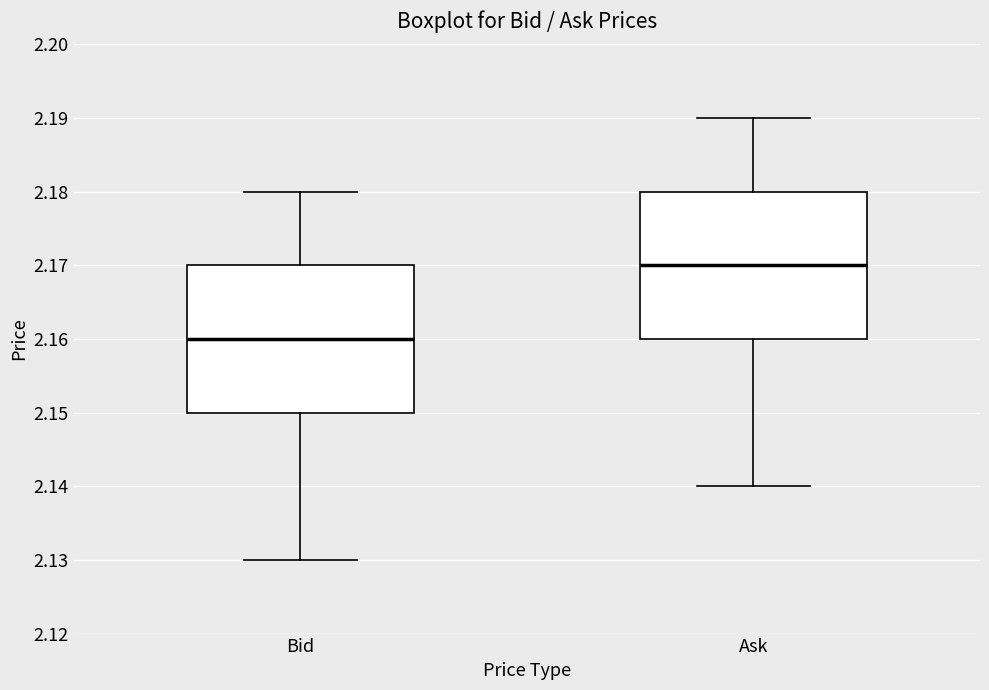

Reading left to right, transcribe this box plot: for each box, give where its median line is, the range the box spans, and where its two whiskers end, as read against the y-axis. The values are not printed on the chart, so give them approximately, as read against the axis.

Bid: median 2.16, box 2.15 to 2.17, whiskers 2.13 to 2.18
Ask: median 2.17, box 2.16 to 2.18, whiskers 2.14 to 2.19